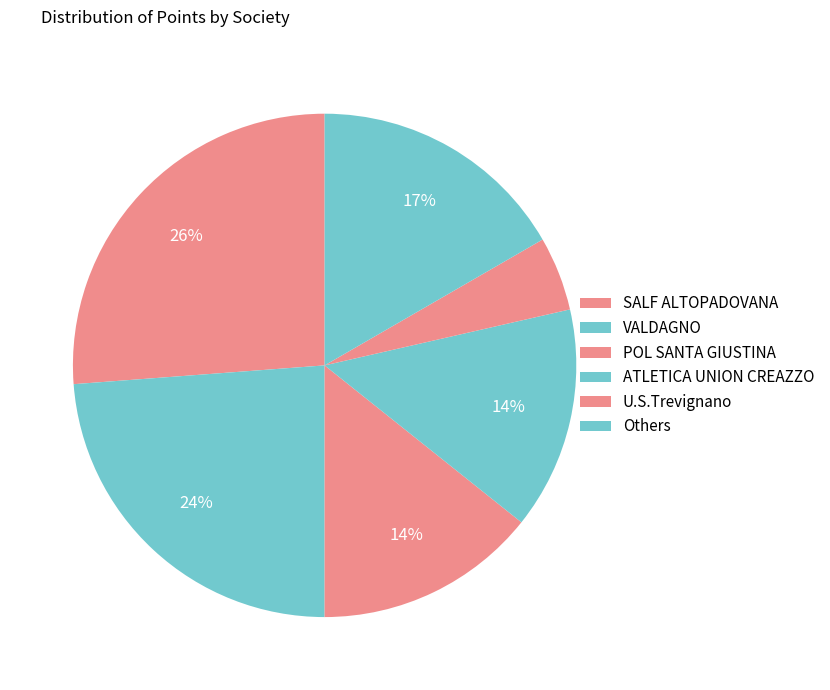

Count the number of slices in the pie.

6